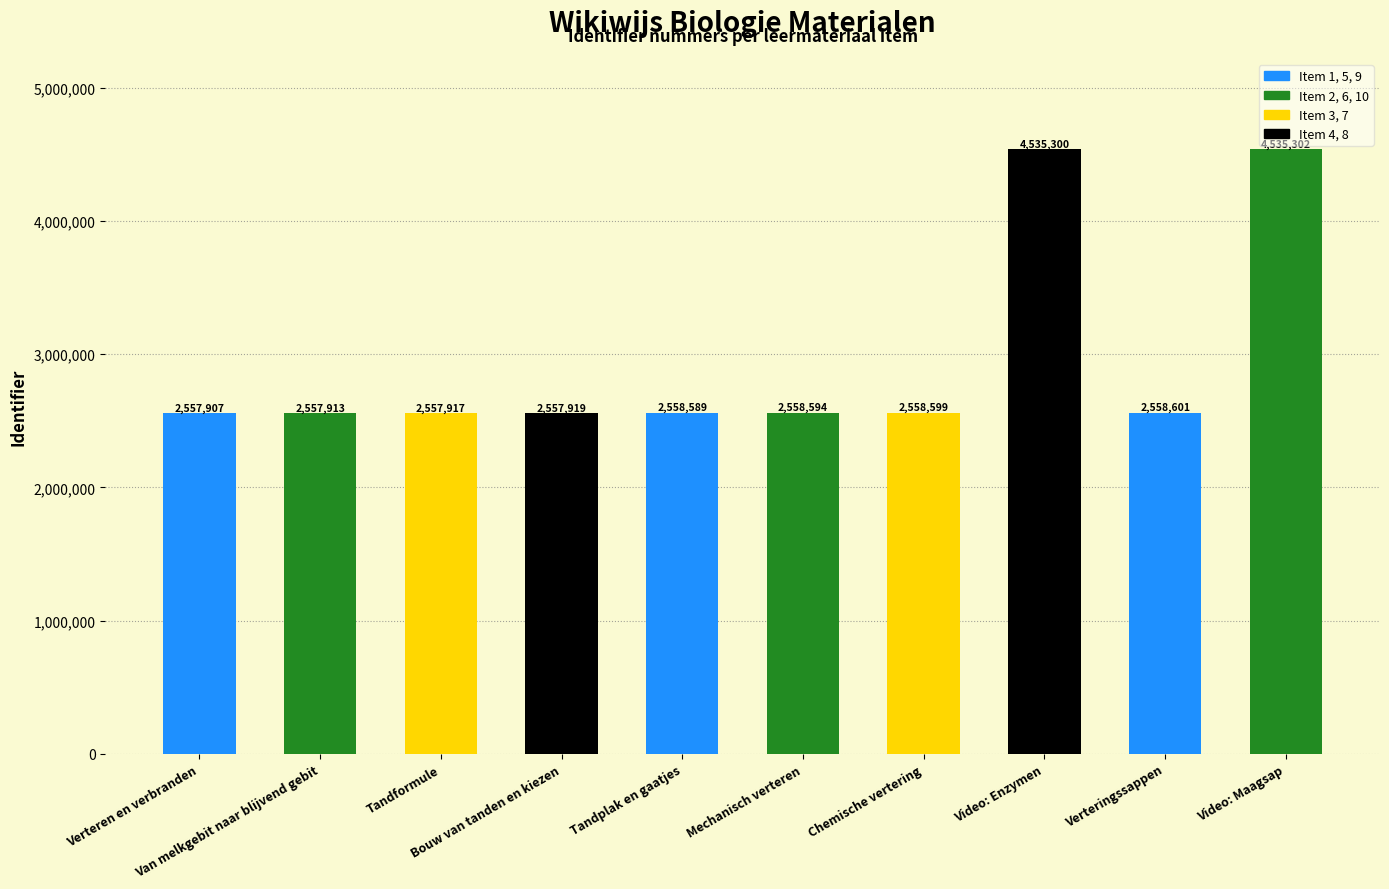

What is the change in value from Van melkgebit naar blijvend gebit to Tandplak en gaatjes?

+676